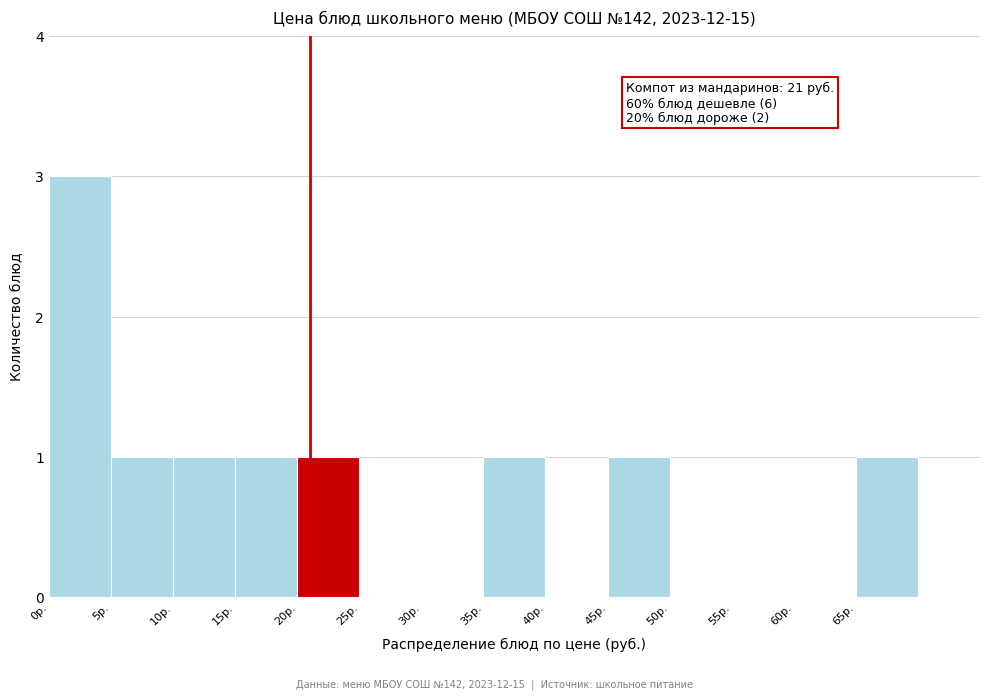

Which range on the x-axis has the tallest bar?

0 to 5